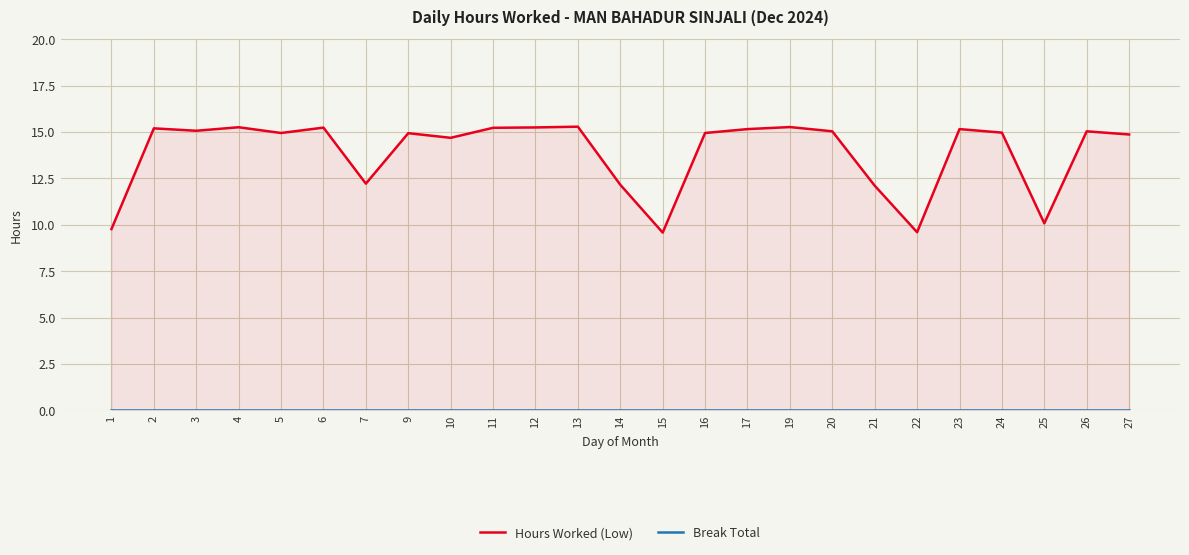

The Hours Worked (Low) series shows 4.0 at 25. True or false?

False